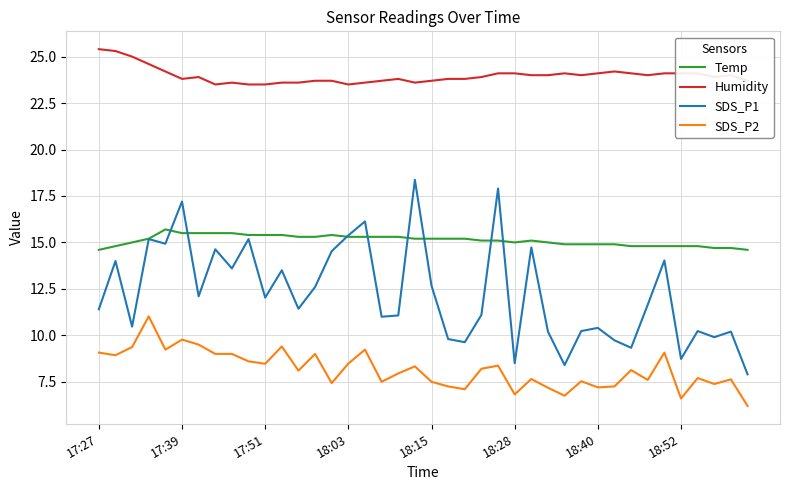

Which series has the largest total across all categories?

Humidity